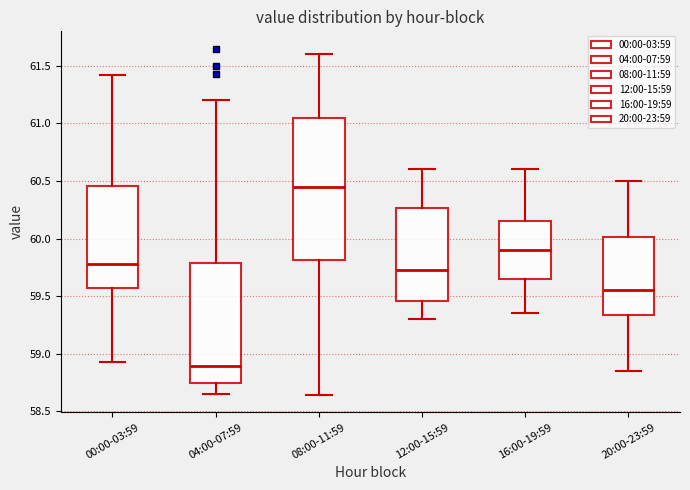

Reading left to right, transcribe this box plot: for each box, give where its median line is, the range the box spans, and where its two whiskers end, as read against the y-axis. The values are not printed on the chart, so give them approximately, as read against the axis.

00:00-03:59: median 59.80, box 59.55 to 60.45, whiskers 58.95 to 61.40
04:00-07:59: median 58.90, box 58.75 to 59.80, whiskers 58.65 to 61.20
08:00-11:59: median 60.45, box 59.80 to 61.05, whiskers 58.65 to 61.60
12:00-15:59: median 59.75, box 59.45 to 60.25, whiskers 59.30 to 60.60
16:00-19:59: median 59.90, box 59.65 to 60.15, whiskers 59.35 to 60.60
20:00-23:59: median 59.55, box 59.35 to 60.00, whiskers 58.85 to 60.50